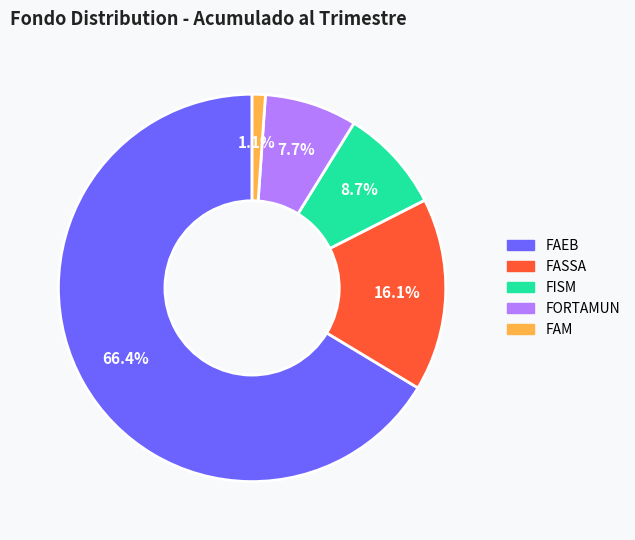

Approximately how many times larger is the value at FASSA compared to FISM?

1.9